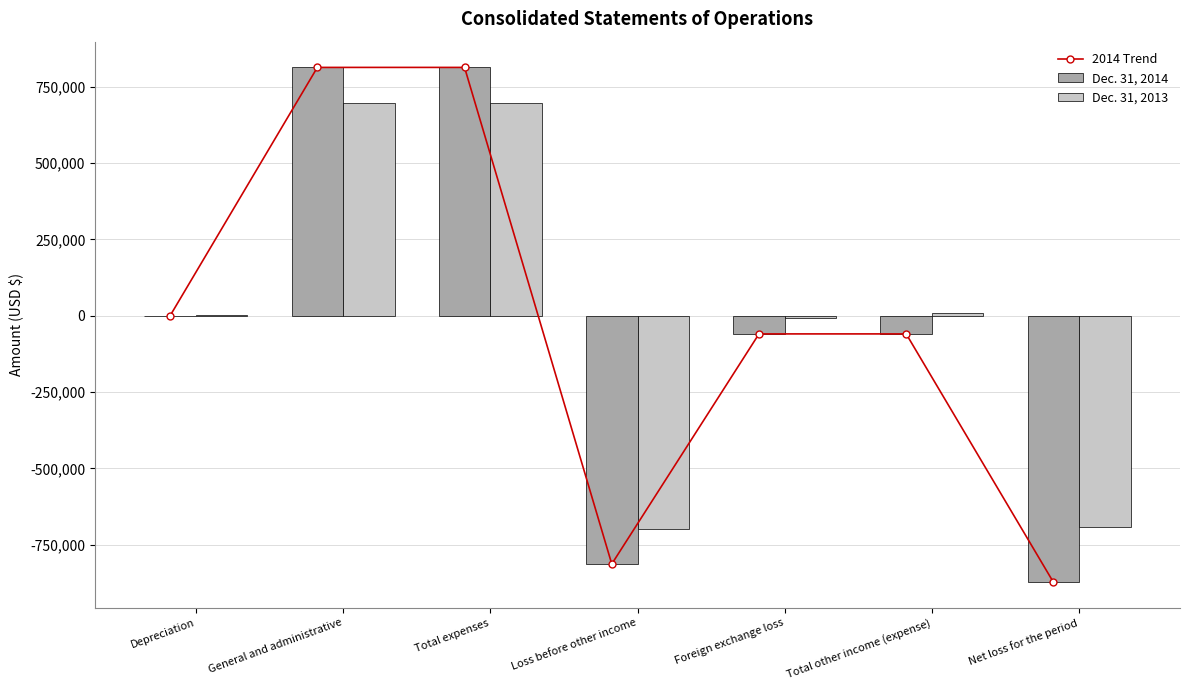

Reading right to left, extract all data points from this chart.

2014 Trend: Net loss for the period=-872784	Total other income (expense)=-59623	Foreign exchange loss=-59623	Loss before other income=-813161	Total expenses=813161	General and administrative=813161	Depreciation=0
Dec. 31, 2014: Net loss for the period=-872784	Total other income (expense)=-59623	Foreign exchange loss=-59623	Loss before other income=-813161	Total expenses=813161	General and administrative=813161	Depreciation=0
Dec. 31, 2013: Net loss for the period=-690548	Total other income (expense)=7322	Foreign exchange loss=-8049	Loss before other income=-697870	Total expenses=697870	General and administrative=696860	Depreciation=1010